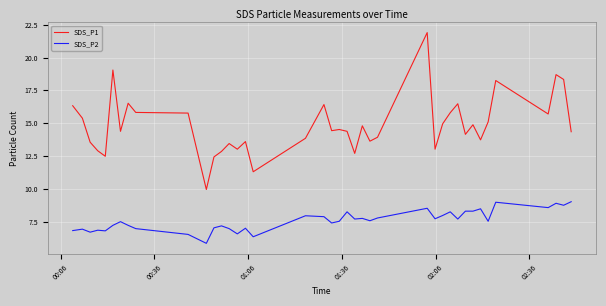

What is the difference between the maximum and minimum values in the SDS_P2 series?

3.2